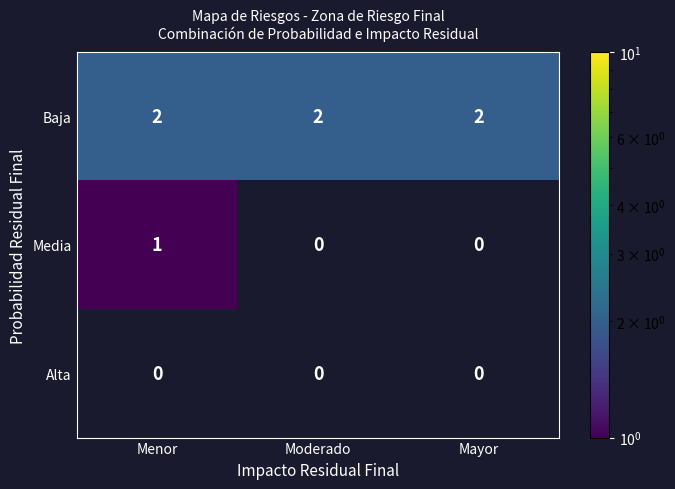

At Menor, list the series in order from smallest to largest.

Alta, Media, Baja